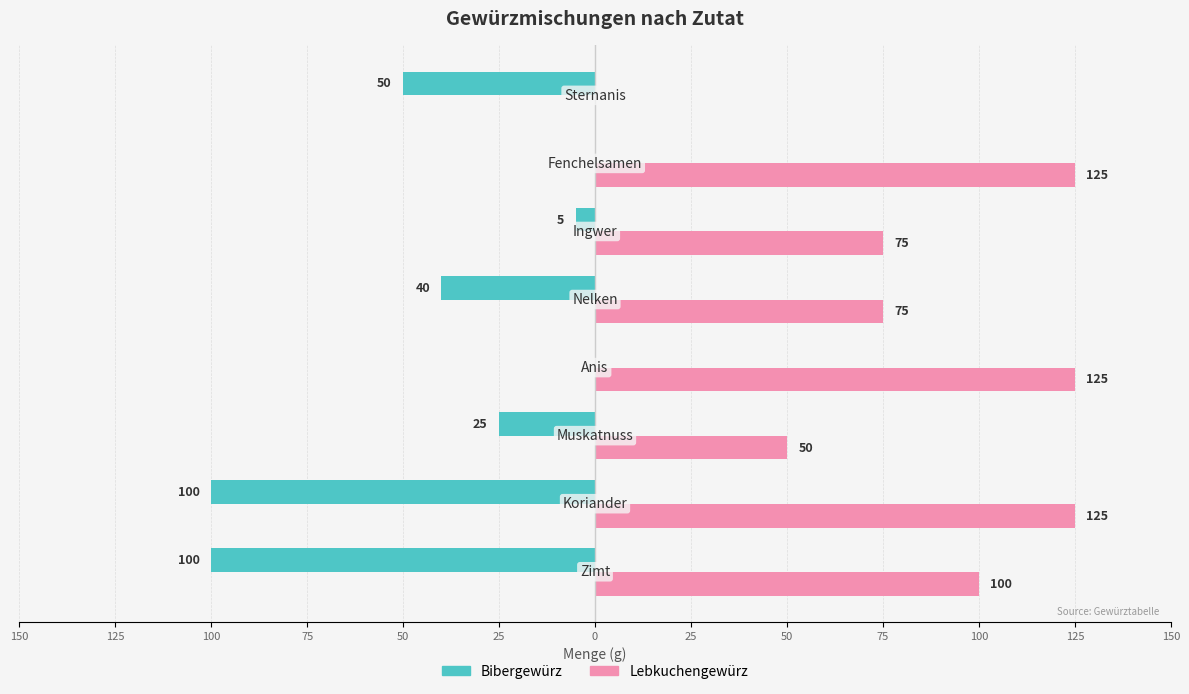

What are all the series names shown in the legend?

Bibergewürz, Lebkuchengewürz